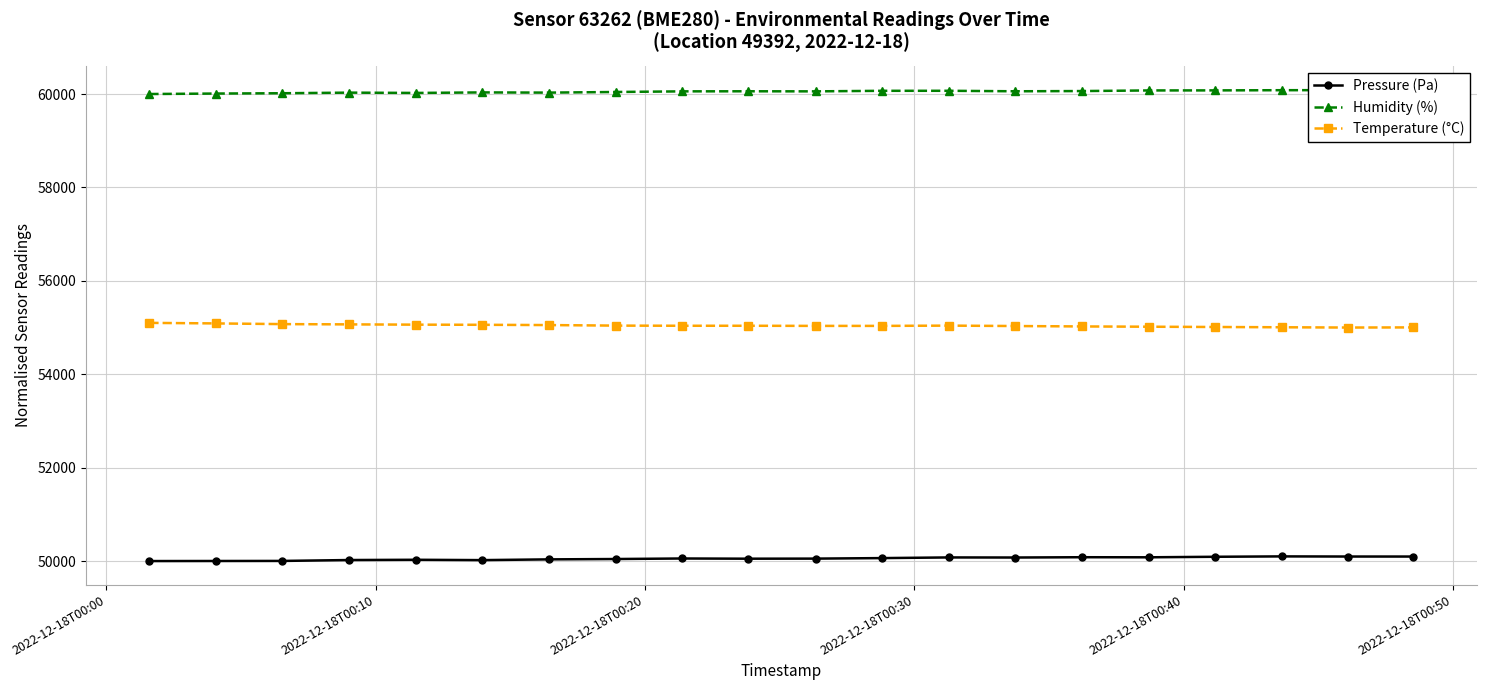

What is the average value of the Humidity (%) series?

60052.0